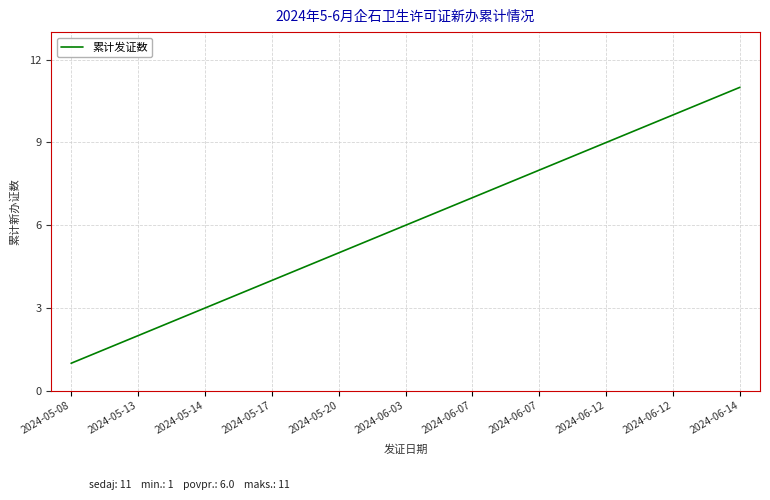

What is the value of the 5th point from the left?

5